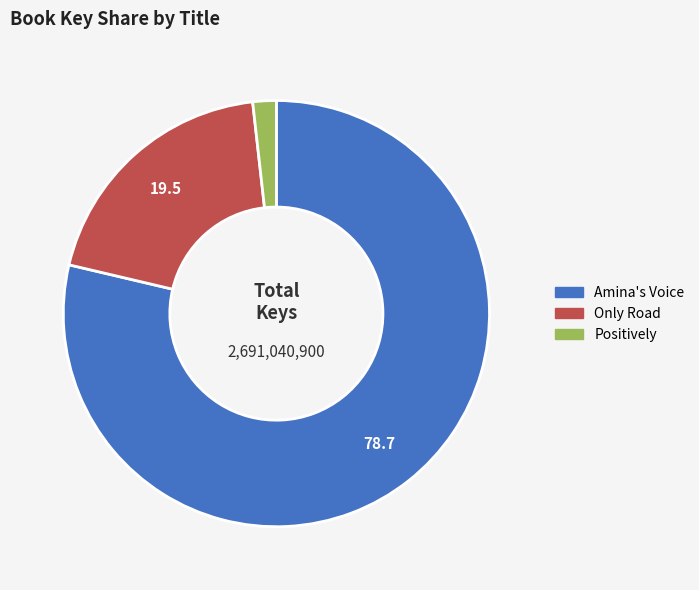

The Only Road slice represents 20% of the pie. True or false?

True